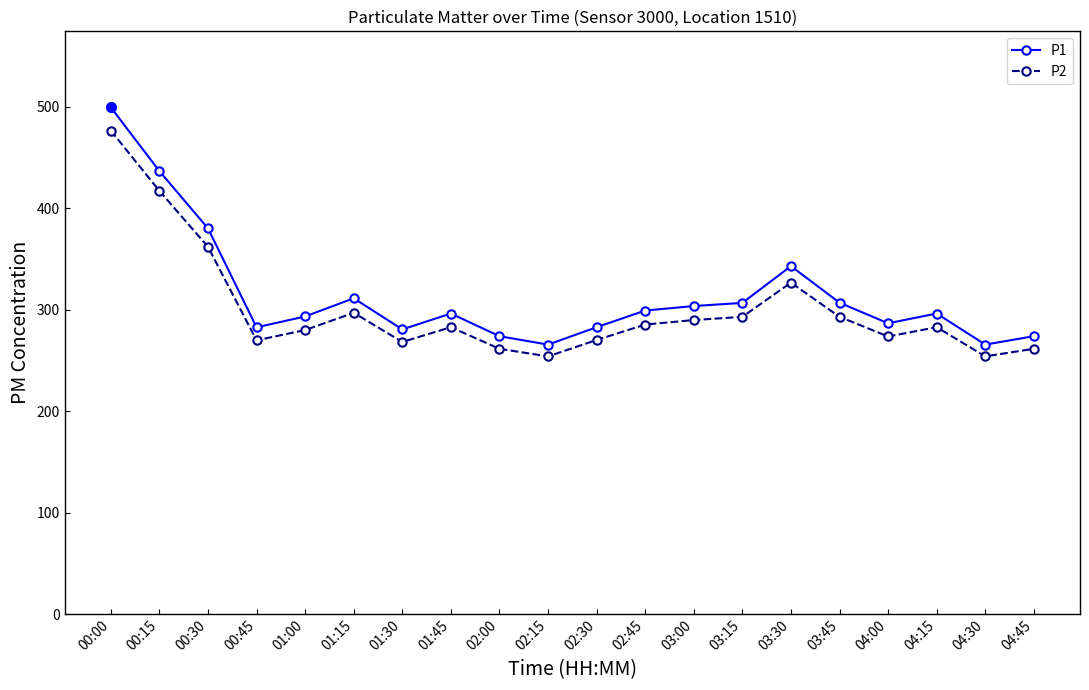

What is the value of the P2 point at the 12th from the left?

285.2